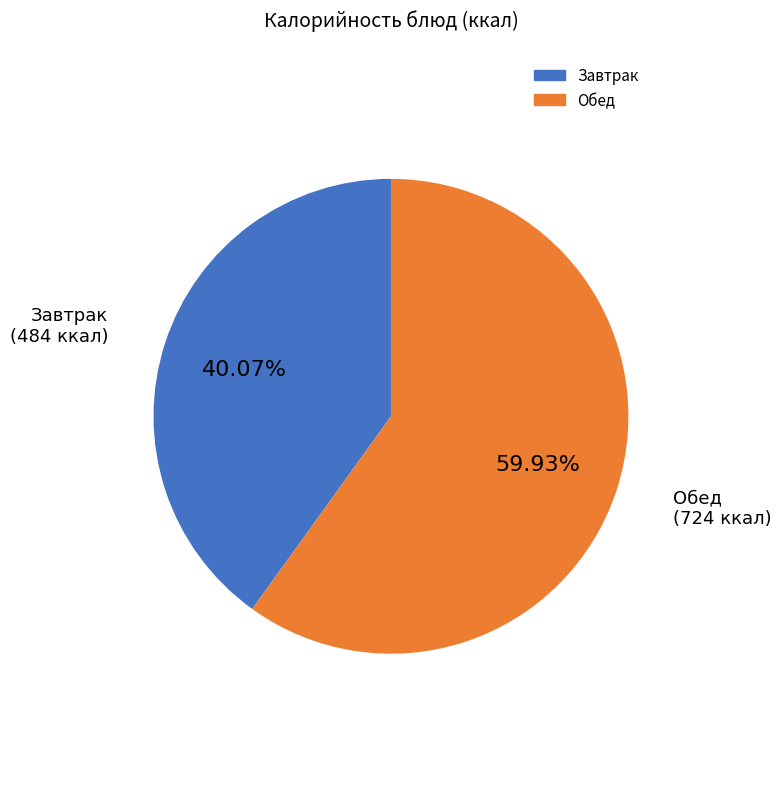

Does any single category account for the majority?

Yes